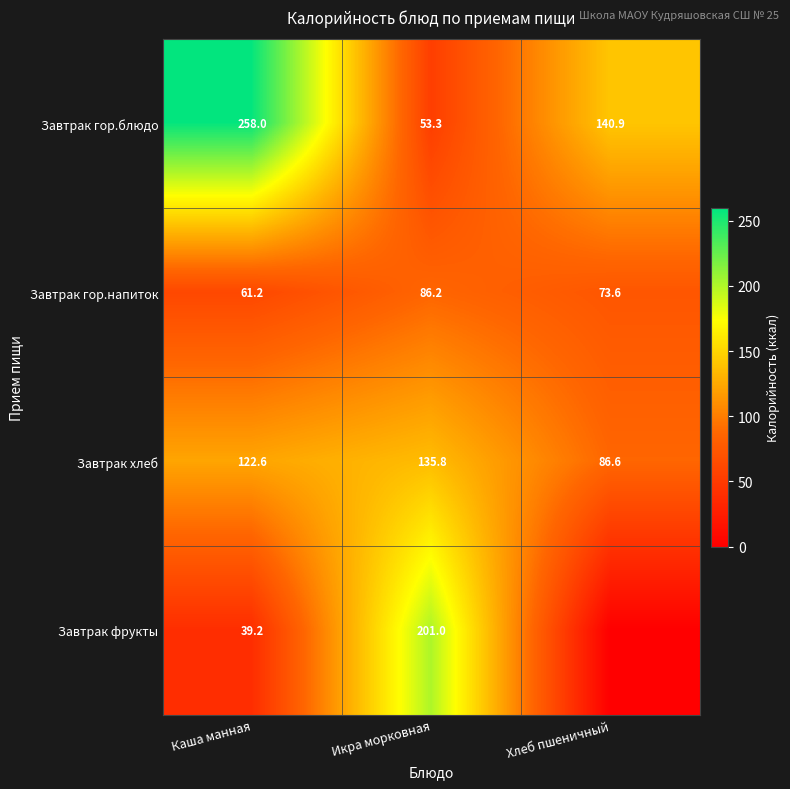

What is the maximum value for Завтрак гор.напиток?

86.2